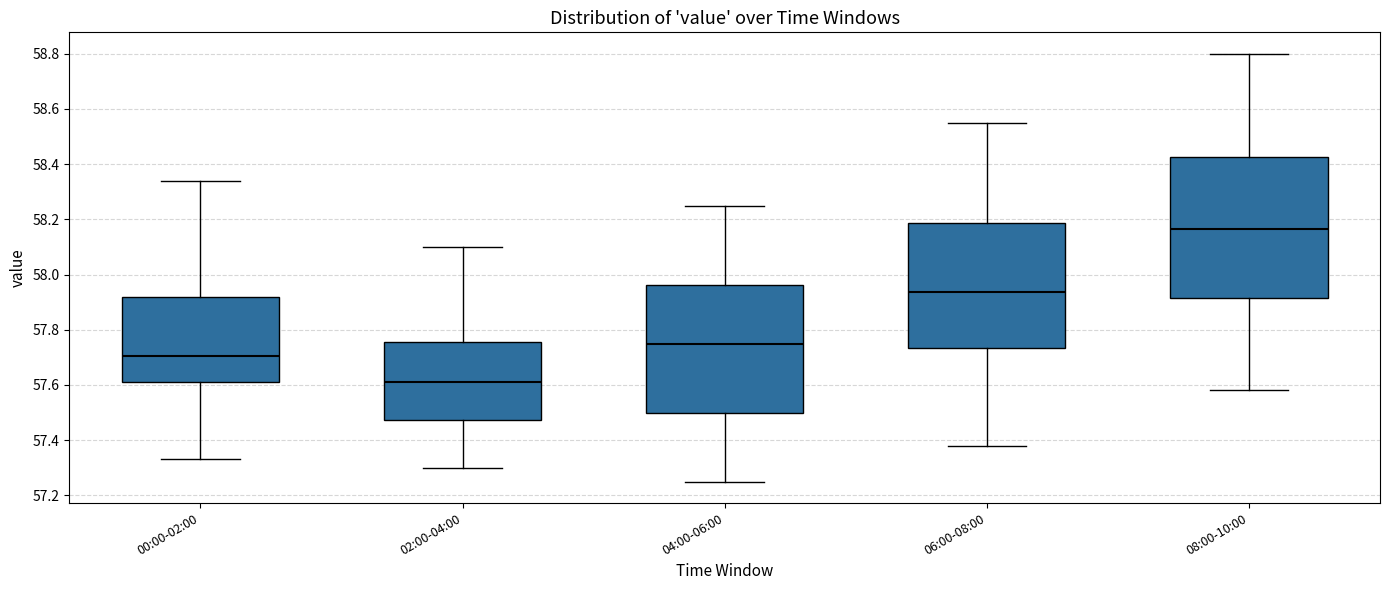

Reading left to right, read every box against the y-axis: the position of its median line, the range the box covers, and the ends of its whiskers. The values are not printed on the chart, so give them approximately, as read against the axis.

00:00-02:00: median 57.70, box 57.62 to 57.92, whiskers 57.34 to 58.34
02:00-04:00: median 57.62, box 57.48 to 57.76, whiskers 57.30 to 58.10
04:00-06:00: median 57.76, box 57.50 to 57.96, whiskers 57.26 to 58.26
06:00-08:00: median 57.94, box 57.74 to 58.18, whiskers 57.38 to 58.56
08:00-10:00: median 58.16, box 57.92 to 58.42, whiskers 57.58 to 58.80